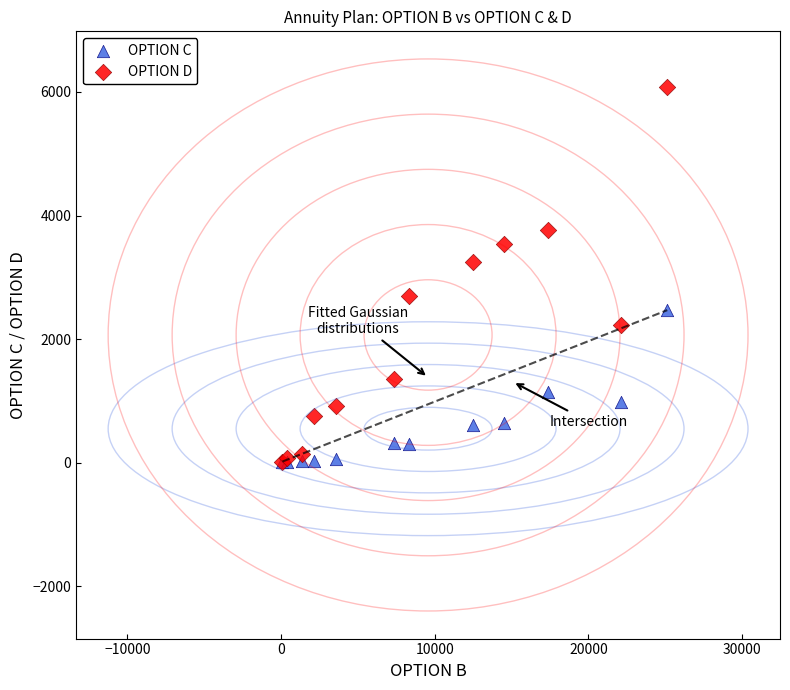

Across all series, what Y value is closest to 3039?

3242